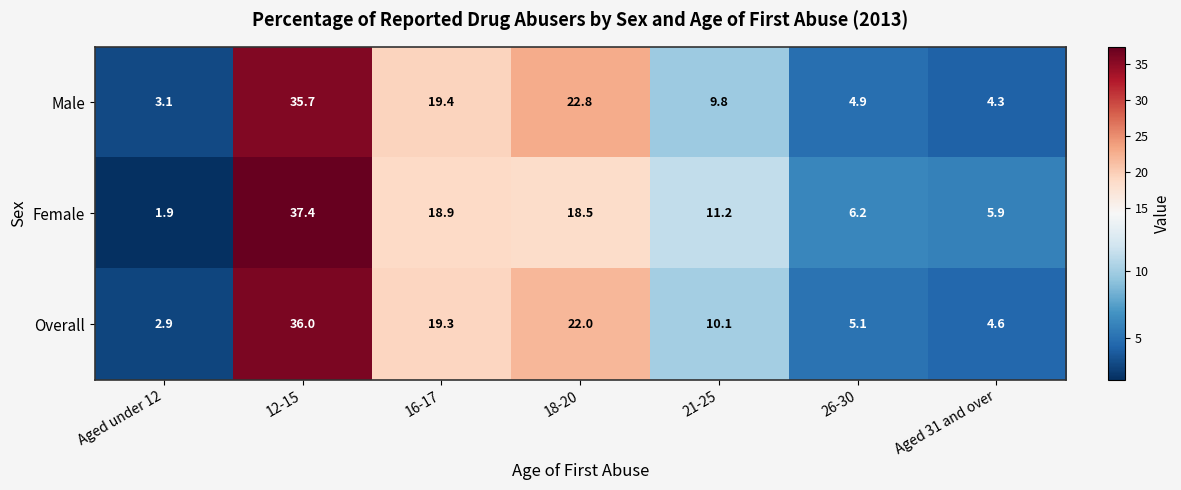

At which label is Female closest to 19?

16-17